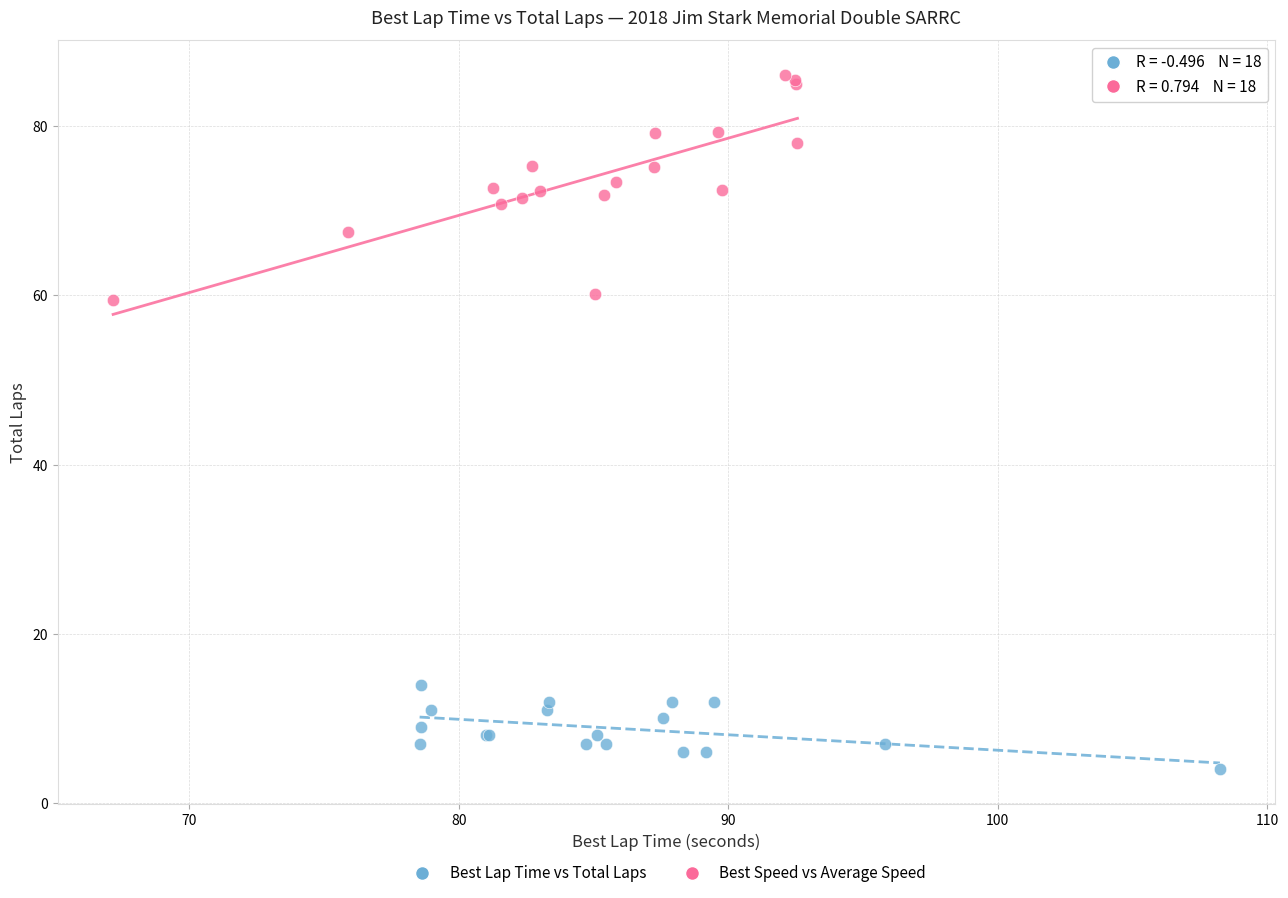

Which series reaches the minimum Y coordinate?

Best Lap Time vs Total Laps